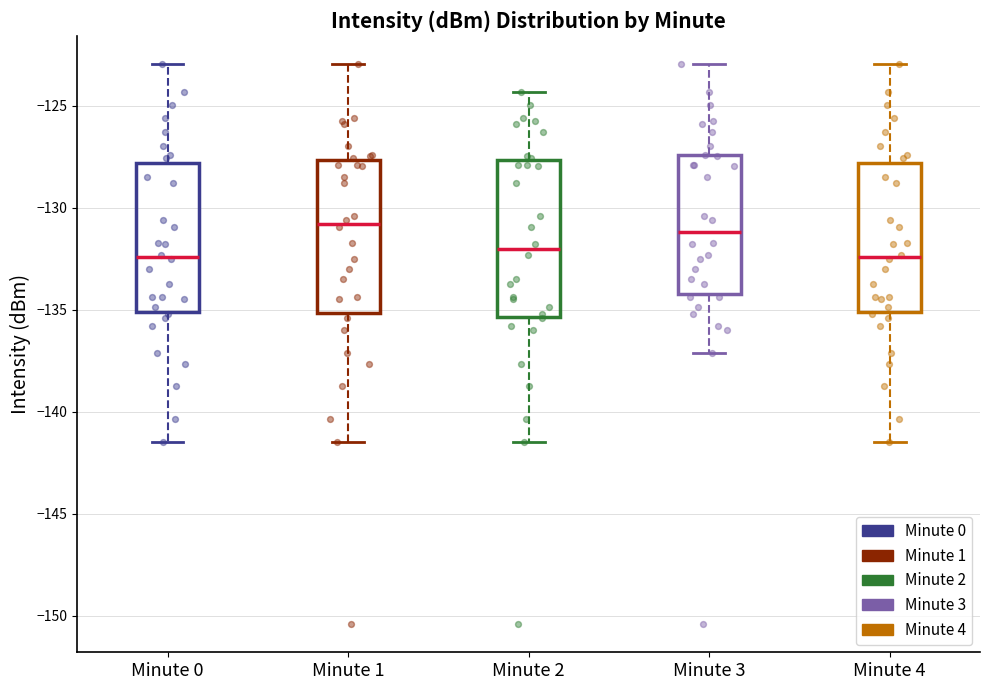

Reading left to right, transcribe this box plot: for each box, give where its median line is, the range the box spans, and where its two whiskers end, as read against the y-axis. The values are not printed on the chart, so give them approximately, as read against the axis.

Minute 0: median -132.5, box -135.0 to -128.0, whiskers -141.5 to -123.0
Minute 1: median -131.0, box -135.0 to -127.5, whiskers -141.5 to -123.0
Minute 2: median -132.0, box -135.5 to -127.5, whiskers -141.5 to -124.5
Minute 3: median -131.0, box -134.0 to -127.5, whiskers -137.0 to -123.0
Minute 4: median -132.5, box -135.0 to -128.0, whiskers -141.5 to -123.0